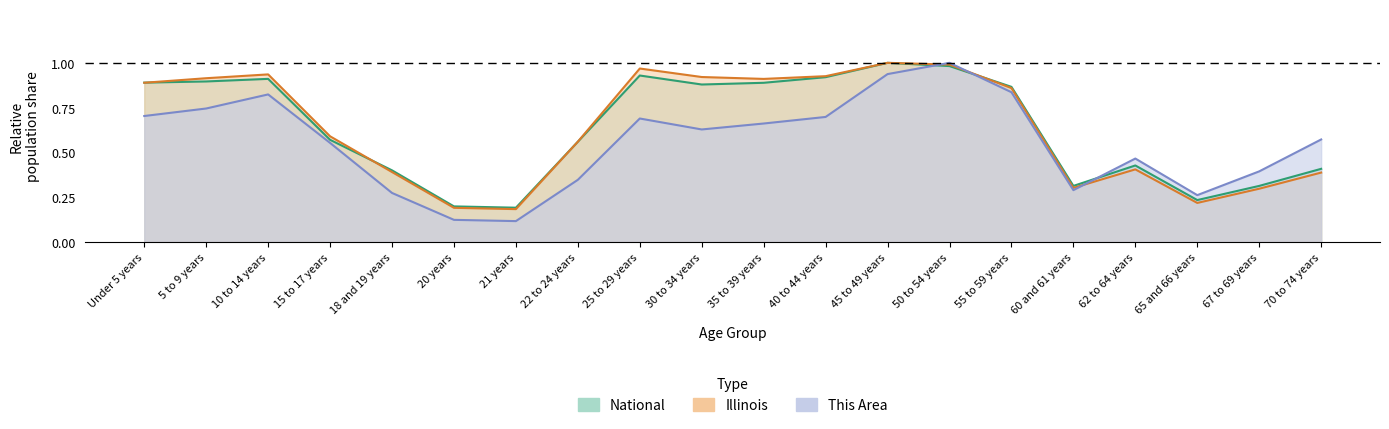

Reading left to right, transcribe all the data shown in this chart.

This Area: Under 5 years=0.7	5 to 9 years=0.7	10 to 14 years=0.8	15 to 17 years=0.6	18 and 19 years=0.3	20 years=0.1	21 years=0.1	22 to 24 years=0.3	25 to 29 years=0.7	30 to 34 years=0.6	35 to 39 years=0.7	40 to 44 years=0.7	45 to 49 years=0.9	50 to 54 years=1.0	55 to 59 years=0.8	60 and 61 years=0.3	62 to 64 years=0.5	65 and 66 years=0.3	67 to 69 years=0.4	70 to 74 years=0.6
Illinois: Under 5 years=0.9	5 to 9 years=0.9	10 to 14 years=0.9	15 to 17 years=0.6	18 and 19 years=0.4	20 years=0.2	21 years=0.2	22 to 24 years=0.6	25 to 29 years=1.0	30 to 34 years=0.9	35 to 39 years=0.9	40 to 44 years=0.9	45 to 49 years=1.0	50 to 54 years=1.0	55 to 59 years=0.9	60 and 61 years=0.3	62 to 64 years=0.4	65 and 66 years=0.2	67 to 69 years=0.3	70 to 74 years=0.4
National: Under 5 years=0.9	5 to 9 years=0.9	10 to 14 years=0.9	15 to 17 years=0.6	18 and 19 years=0.4	20 years=0.2	21 years=0.2	22 to 24 years=0.6	25 to 29 years=0.9	30 to 34 years=0.9	35 to 39 years=0.9	40 to 44 years=0.9	45 to 49 years=1.0	50 to 54 years=1.0	55 to 59 years=0.9	60 and 61 years=0.3	62 to 64 years=0.4	65 and 66 years=0.2	67 to 69 years=0.3	70 to 74 years=0.4